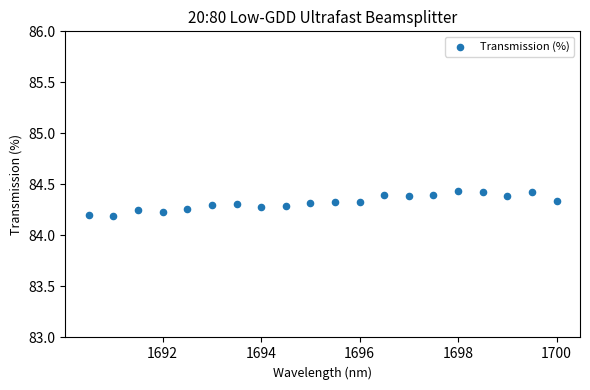

What is the range of X values (max minus min)?

9.5